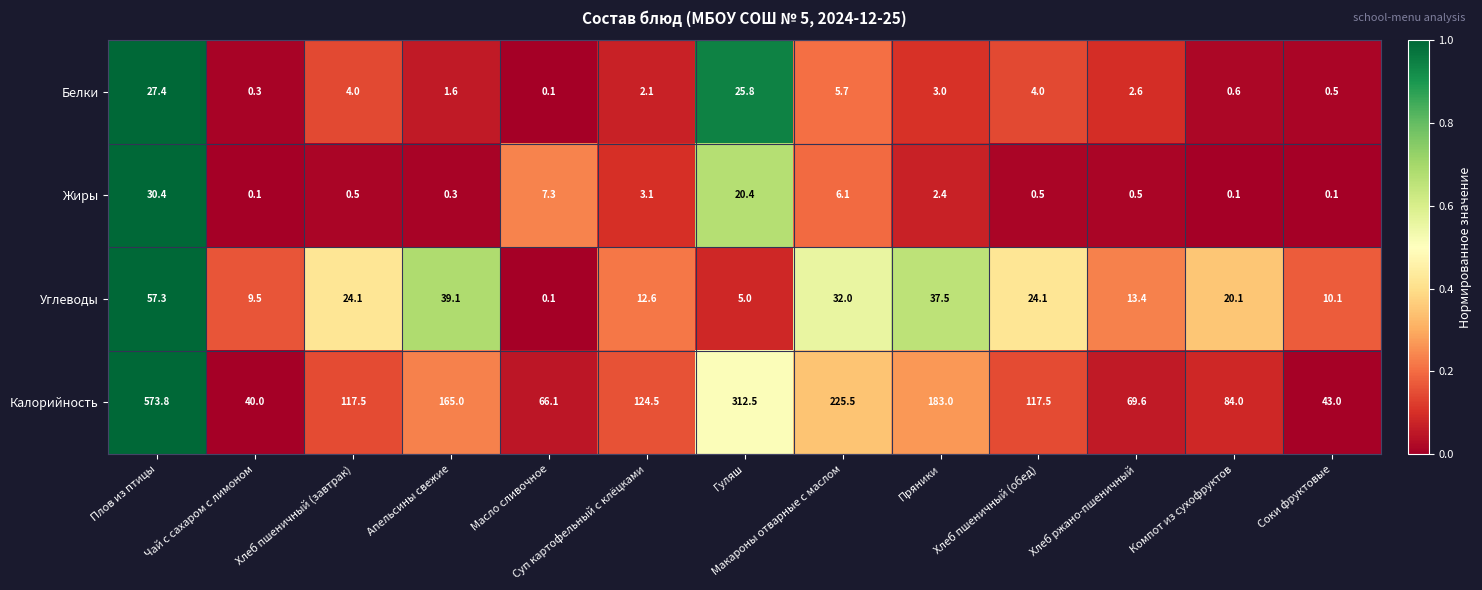

What is the spread (max minus min) of values at Компот из сухофруктов?

83.9